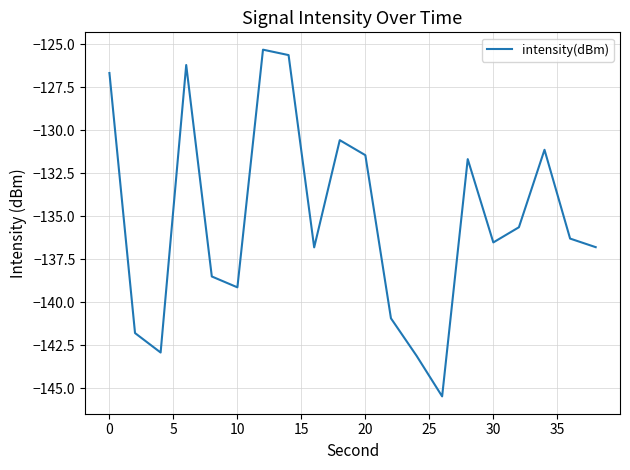

What is the difference between the maximum and minimum values?

20.2